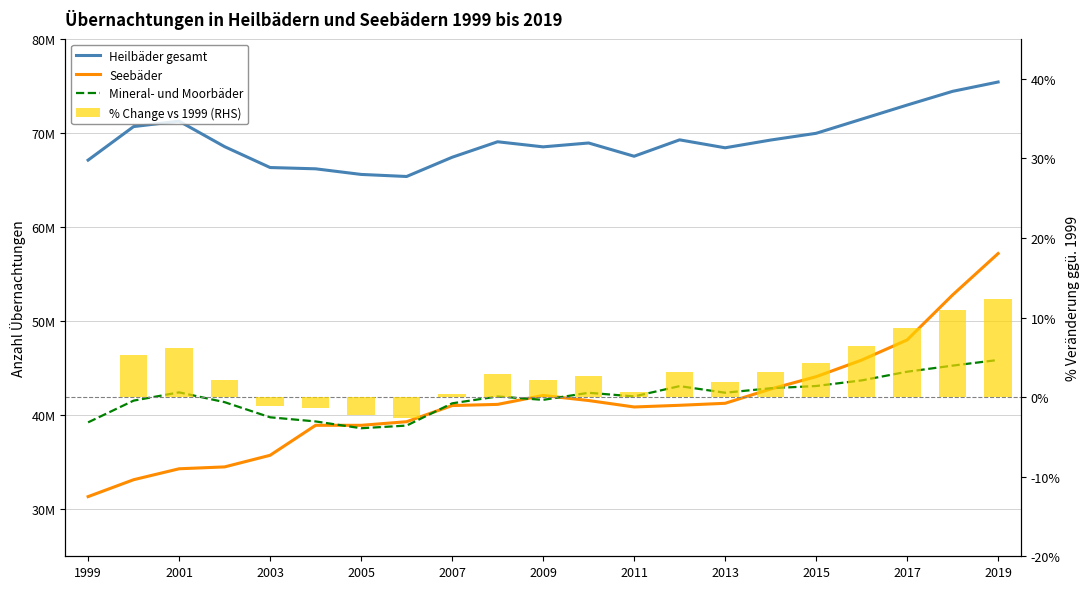

How many values in the Seebäder series exceed 41052933?

10